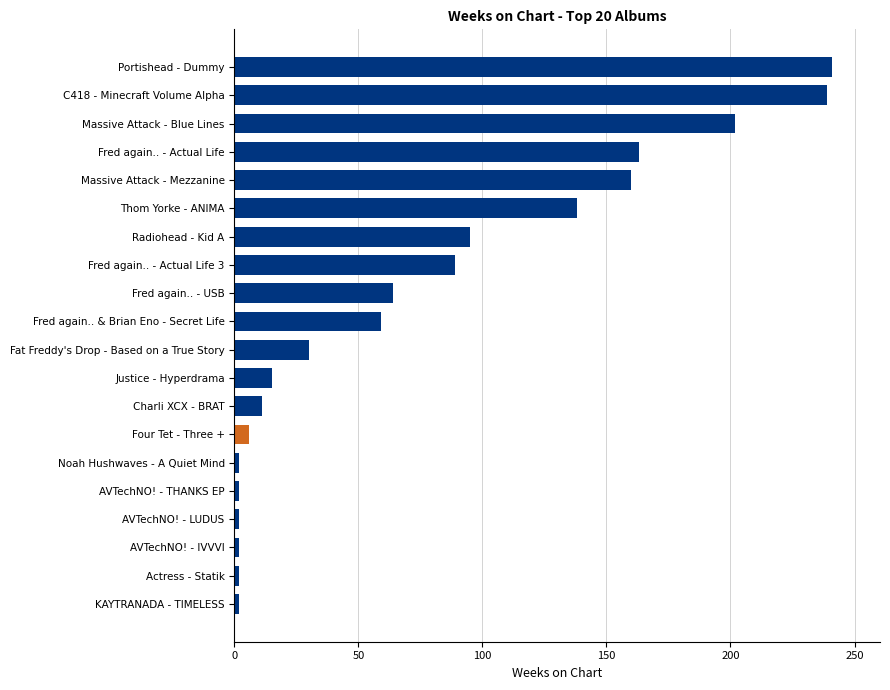

What is the difference between the maximum and minimum values?

239